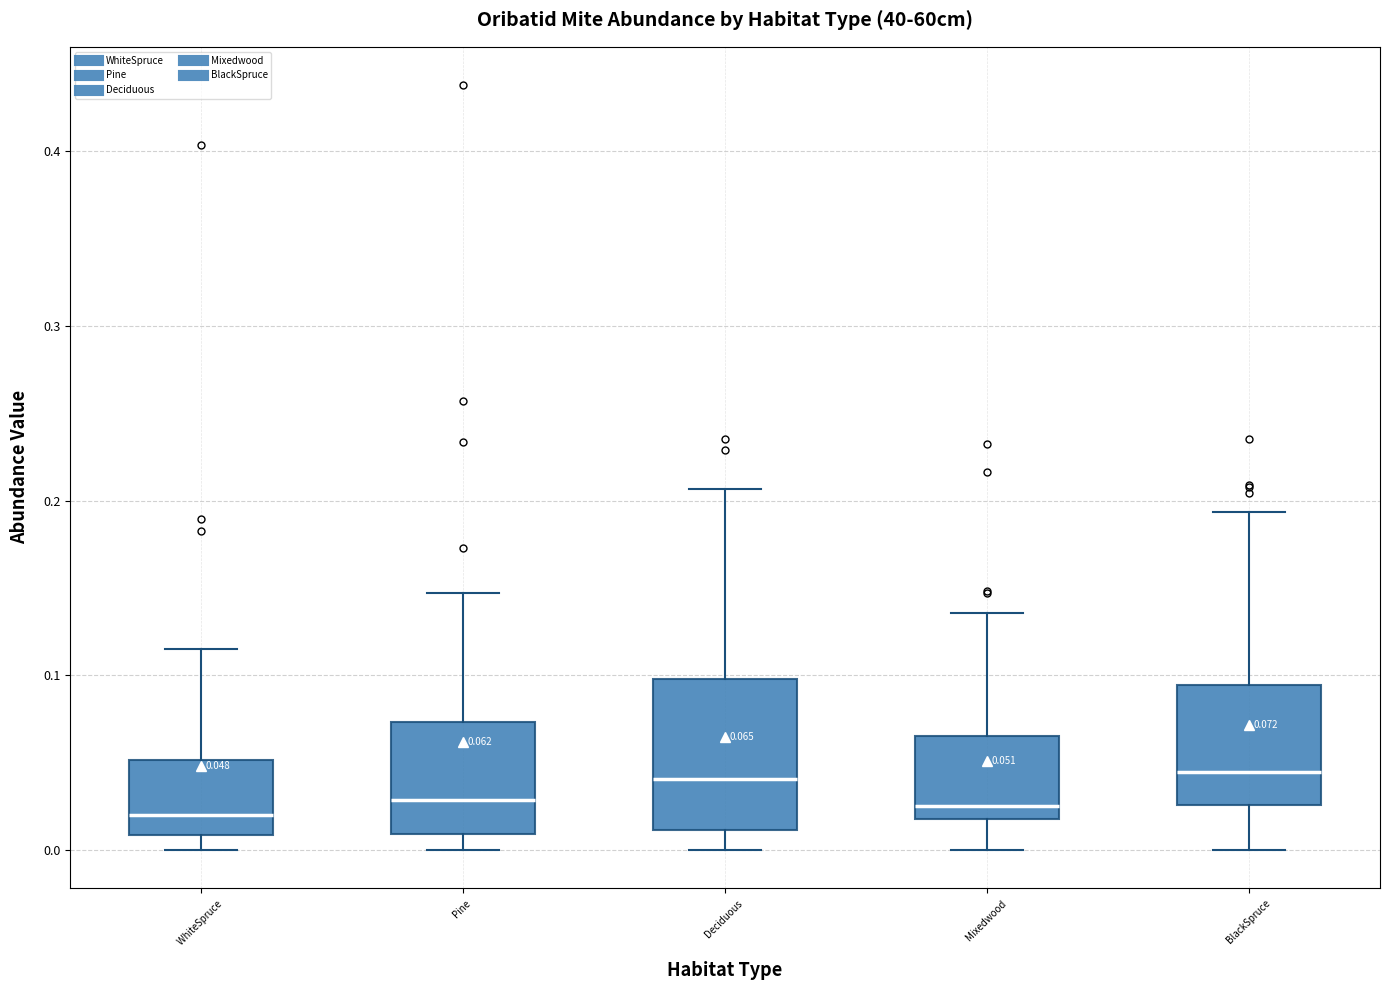

Which box is the tallest, from its lower edge to its upper edge?

Deciduous